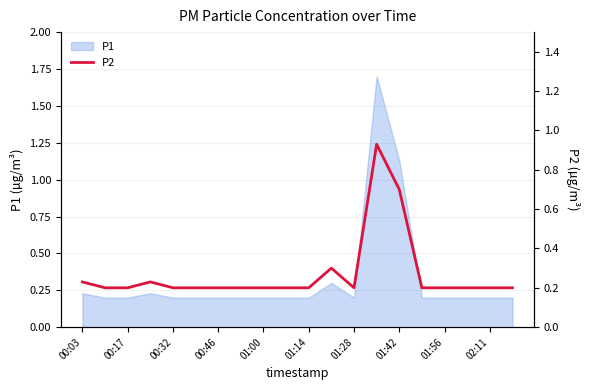

Is it true that P1 equals 0.2 at 00:32?

True